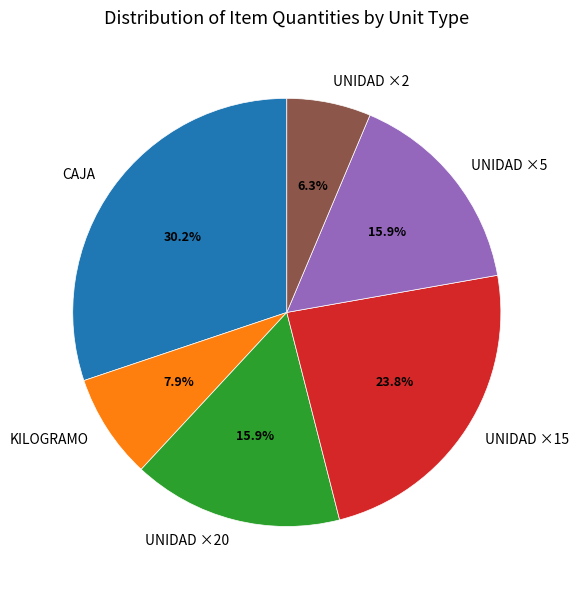

Which slice is the smallest?

UNIDAD ×2